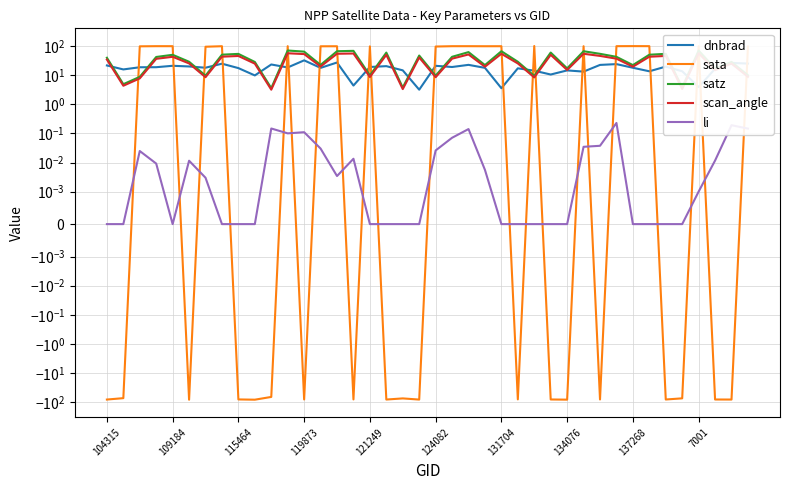

How many values in the scan_angle series exceed 36?

20